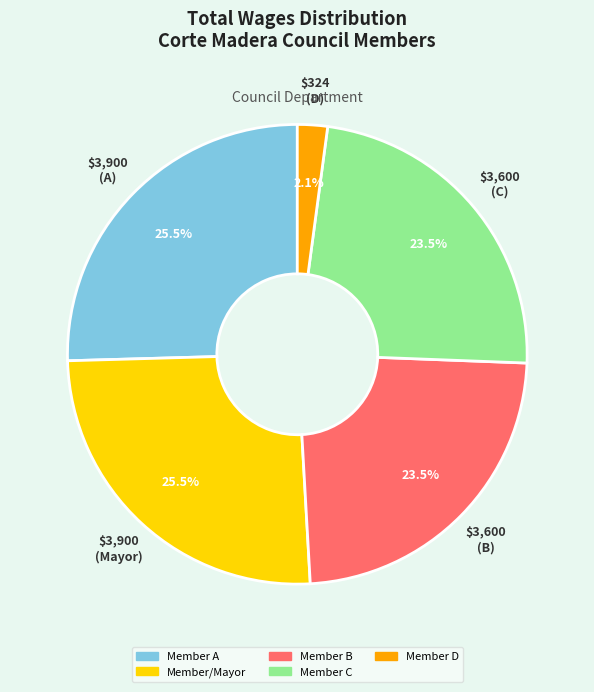

Is there a majority slice in this chart?

No